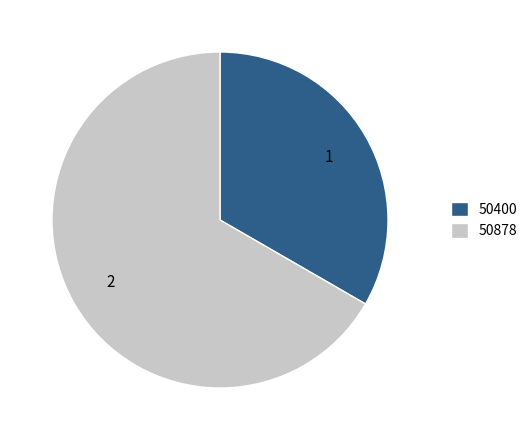

Rank the categories by value from lowest to highest.

50400, 50878